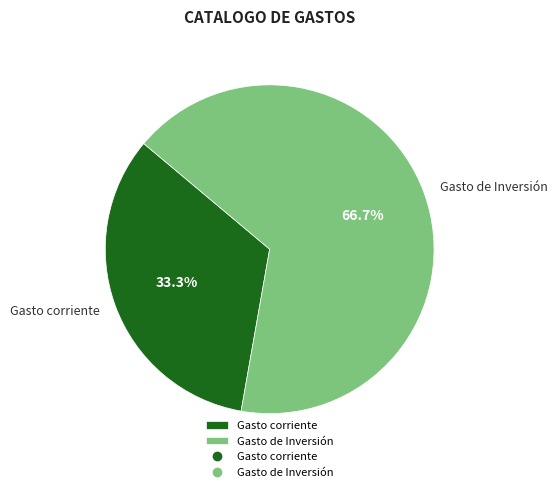

What percentage do Gasto de Inversión and Gasto corriente together represent?

100.0%